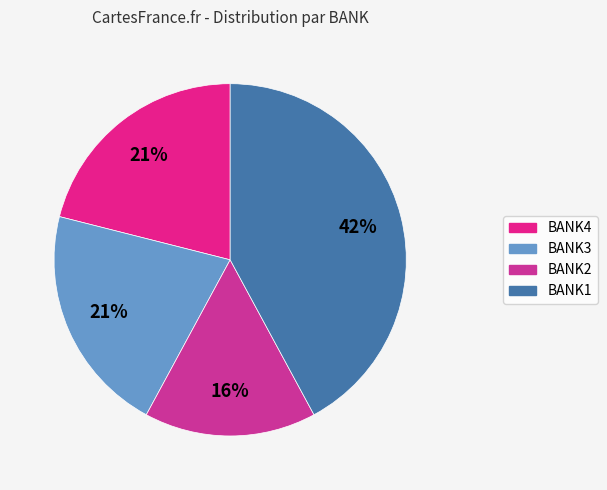

How many slices are in this pie chart?

4